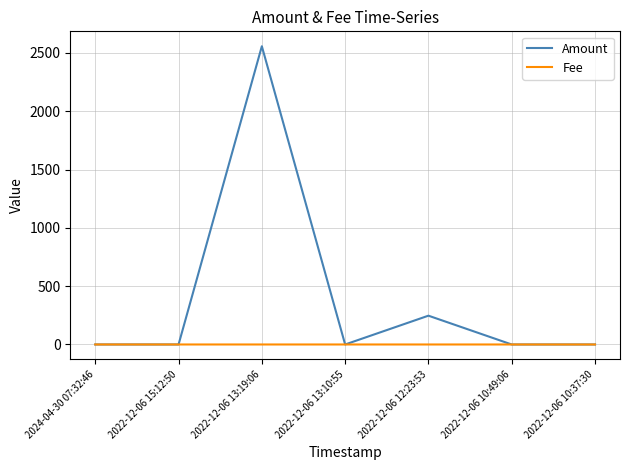

The value of Amount at 2022-12-06 13:19:06 is 3982.1. True or false?

False